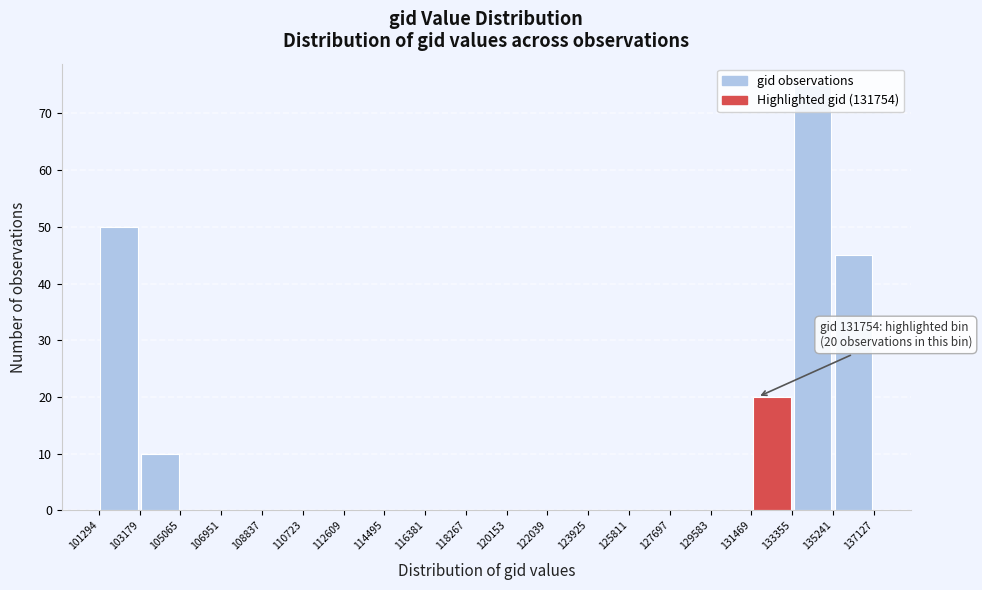

Over which range of the x-axis is the bar tallest?

133355 to 135241